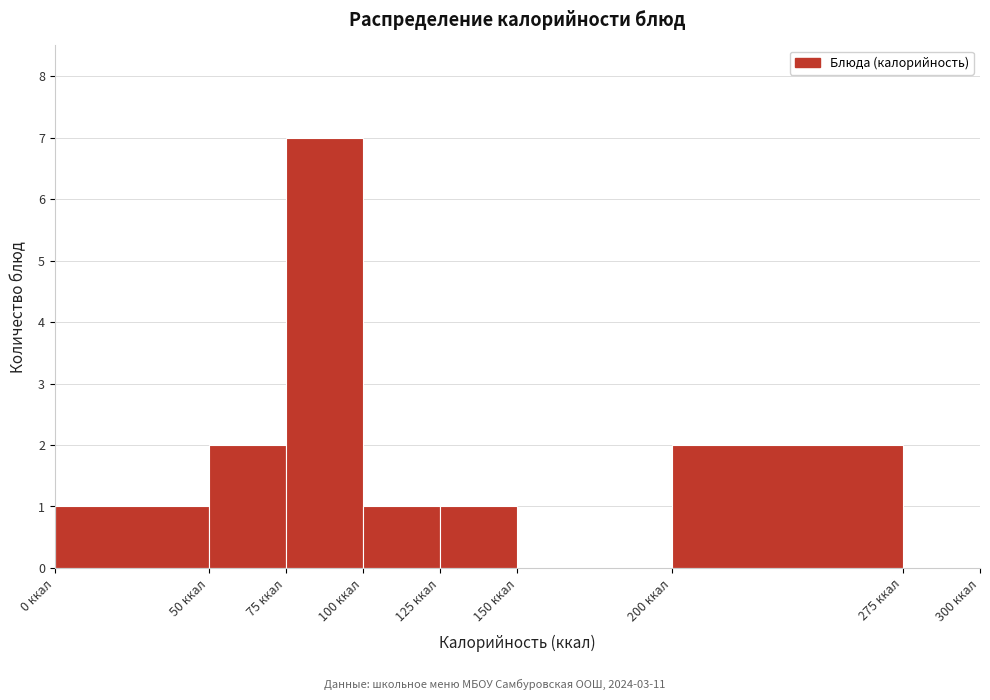

What is the height of the bar covering 125 to 150 on the x-axis? The values are not printed on the chart, so give them approximately, as read against the axis.

1